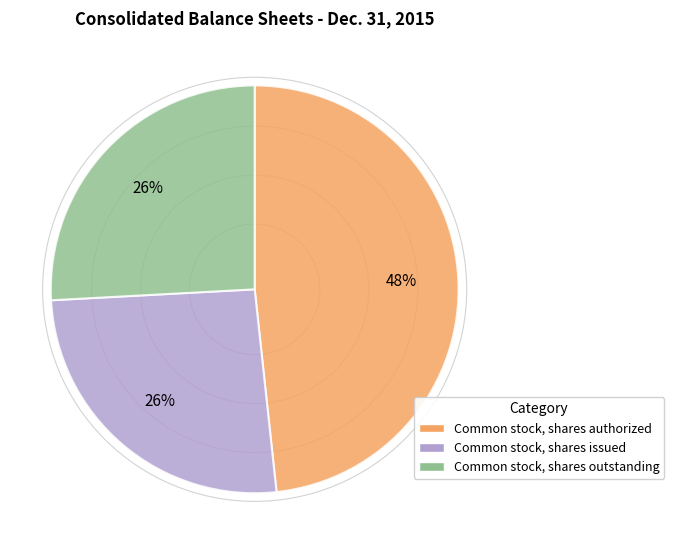

Is there a majority slice in this chart?

No